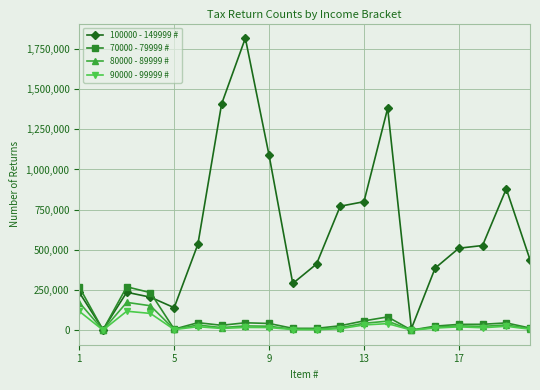

List the series in order of their peak value, highest first.

100000 - 149999 #, 70000 - 79999 #, 80000 - 89999 #, 90000 - 99999 #